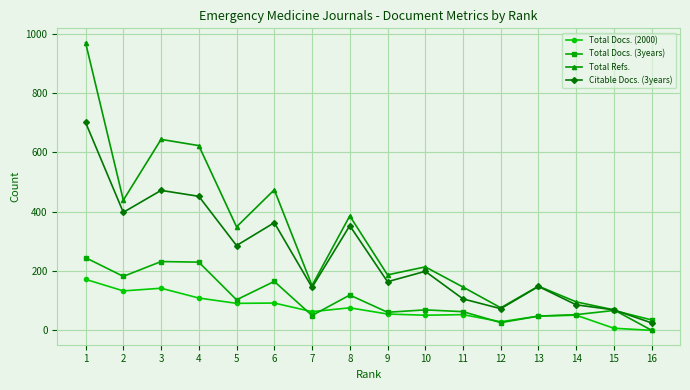

At which label is Total Docs. (3years) closest to 135?

8